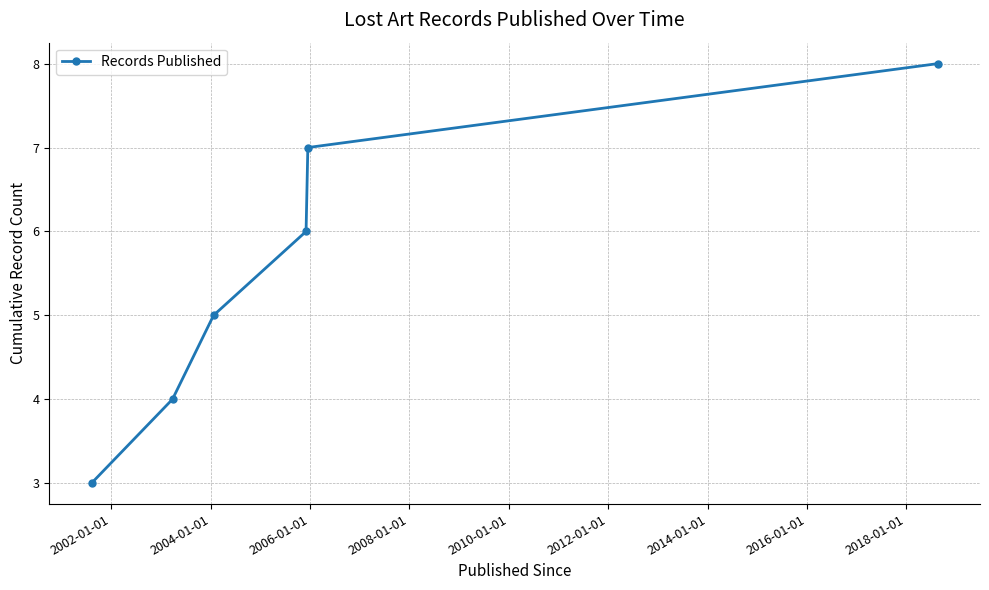

Is this an area chart (filled region under the line)?

No